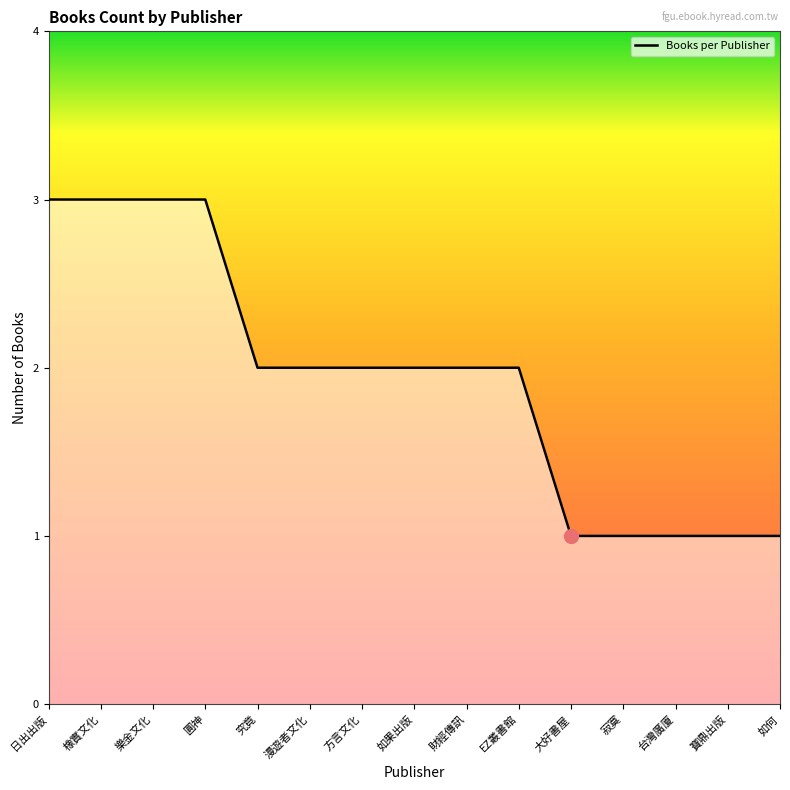

What is the greatest value displayed?

3